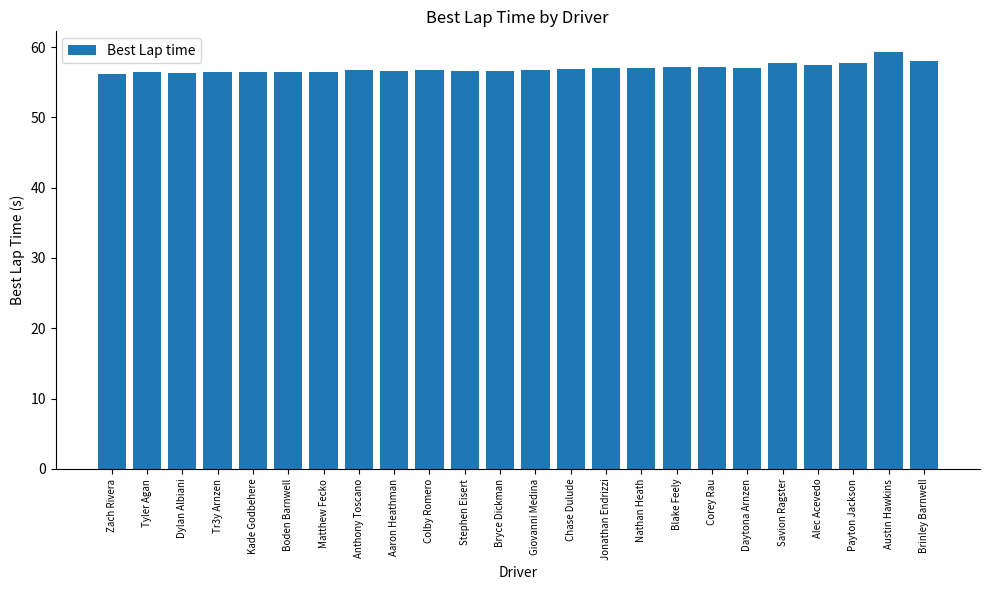

Does the chart contain stacked bars?

No